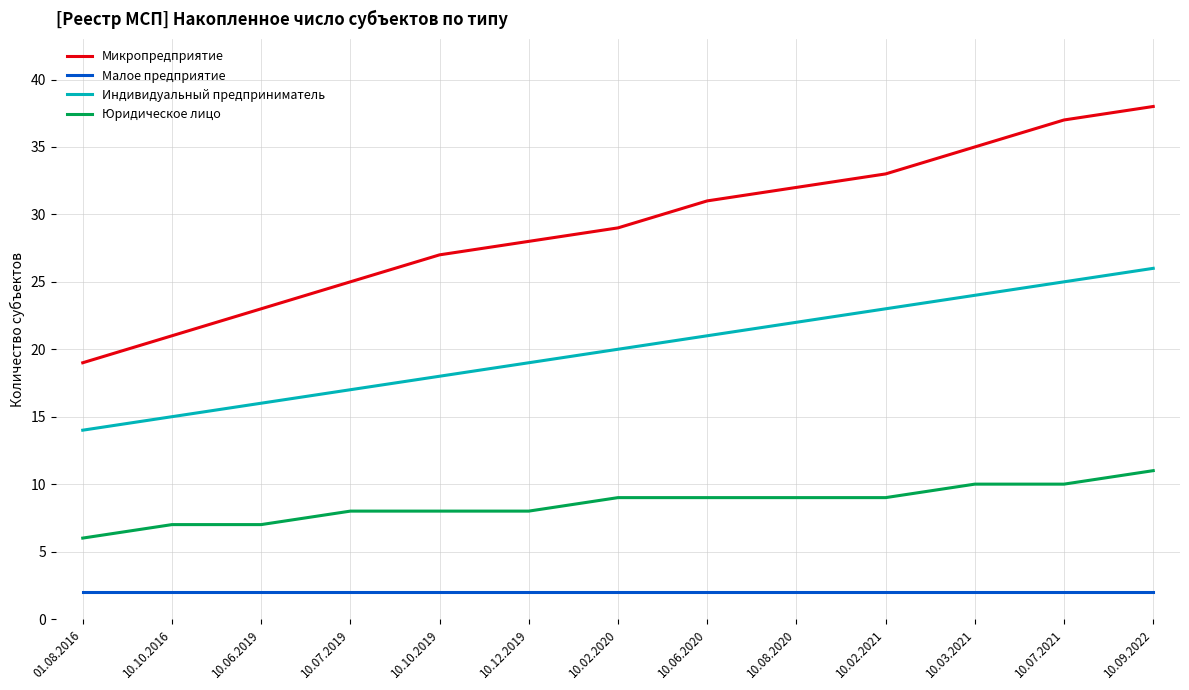

List the series in order of their overall mean, highest first.

Микропредприятие, Индивидуальный предприниматель, Юридическое лицо, Малое предприятие